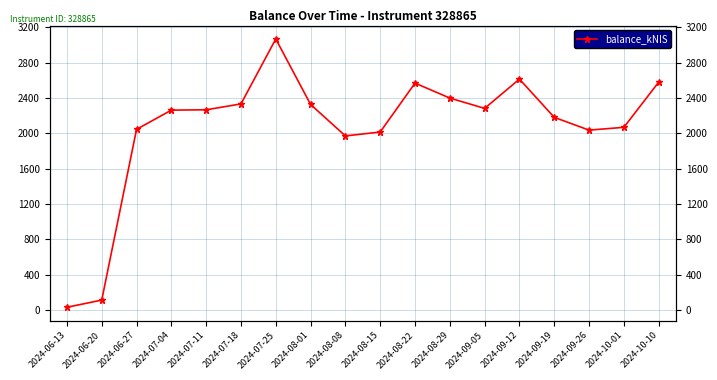

How many values are below 2265?

9